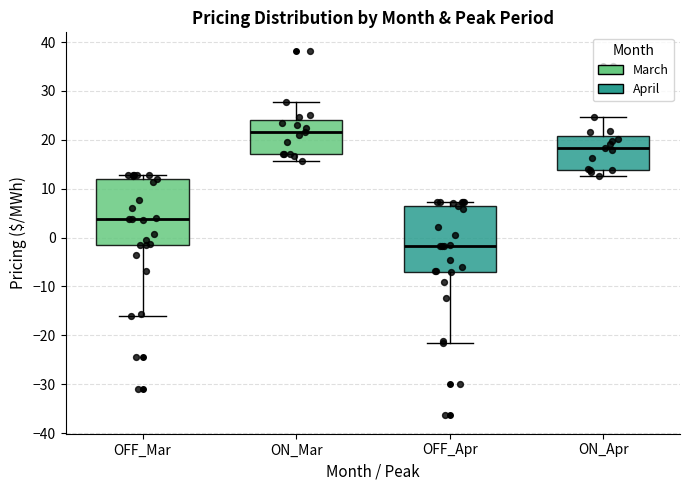

Reading left to right, read every box against the y-axis: the position of its median line, the range the box covers, and the ends of its whiskers. The values are not printed on the chart, so give them approximately, as read against the axis.

OFF_Mar: median 4, box -1 to 12, whiskers -16 to 13
ON_Mar: median 22, box 17 to 24, whiskers 16 to 28
OFF_Apr: median -2, box -7 to 7, whiskers -22 to 7 (just above the box's upper edge)
ON_Apr: median 18, box 14 to 21, whiskers 13 to 25